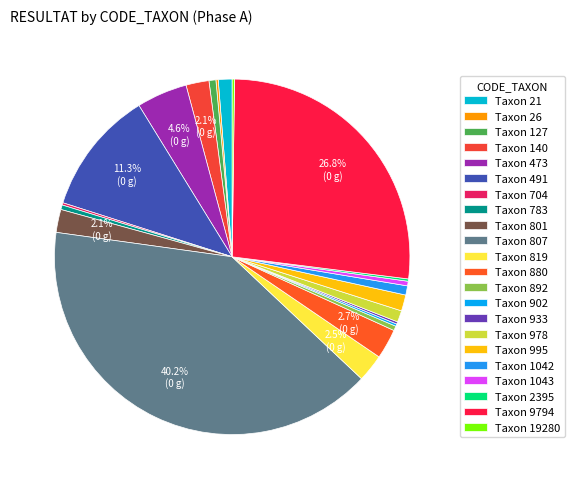

What is the largest slice in the pie chart?

Taxon 807